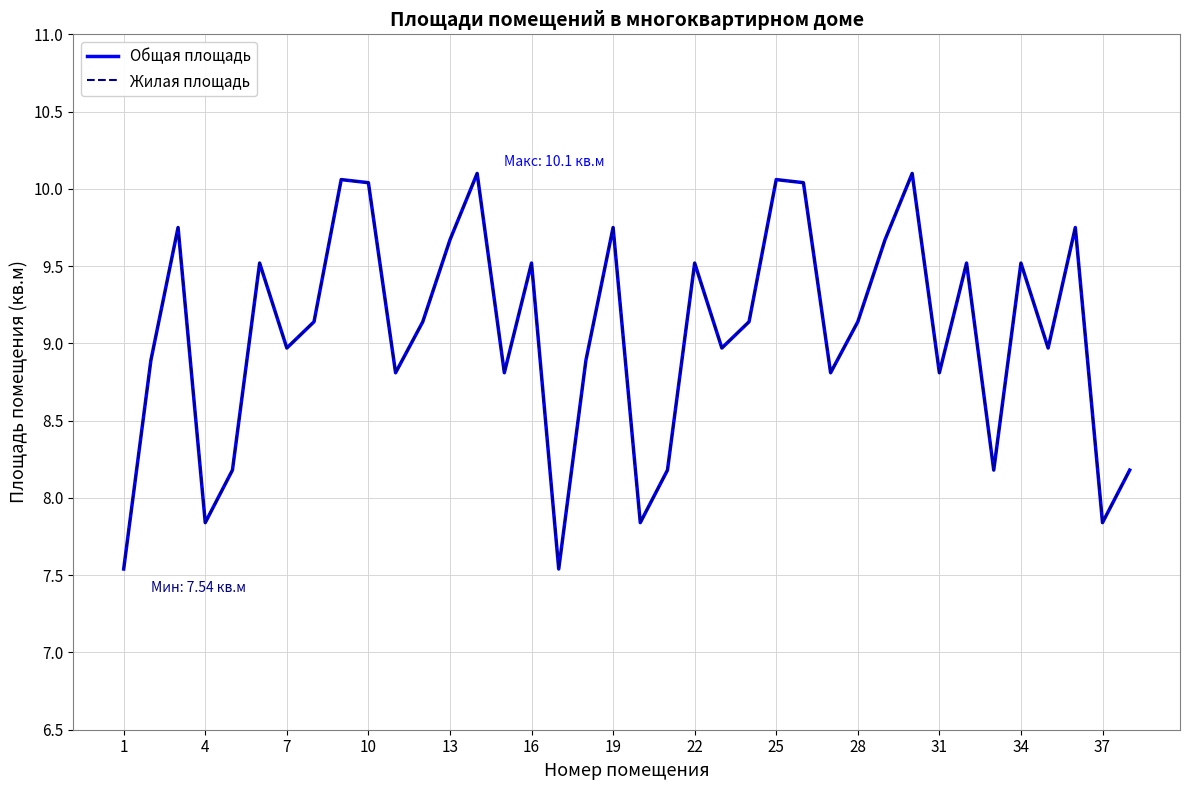

Does the chart display data point markers on the line(s)?

No